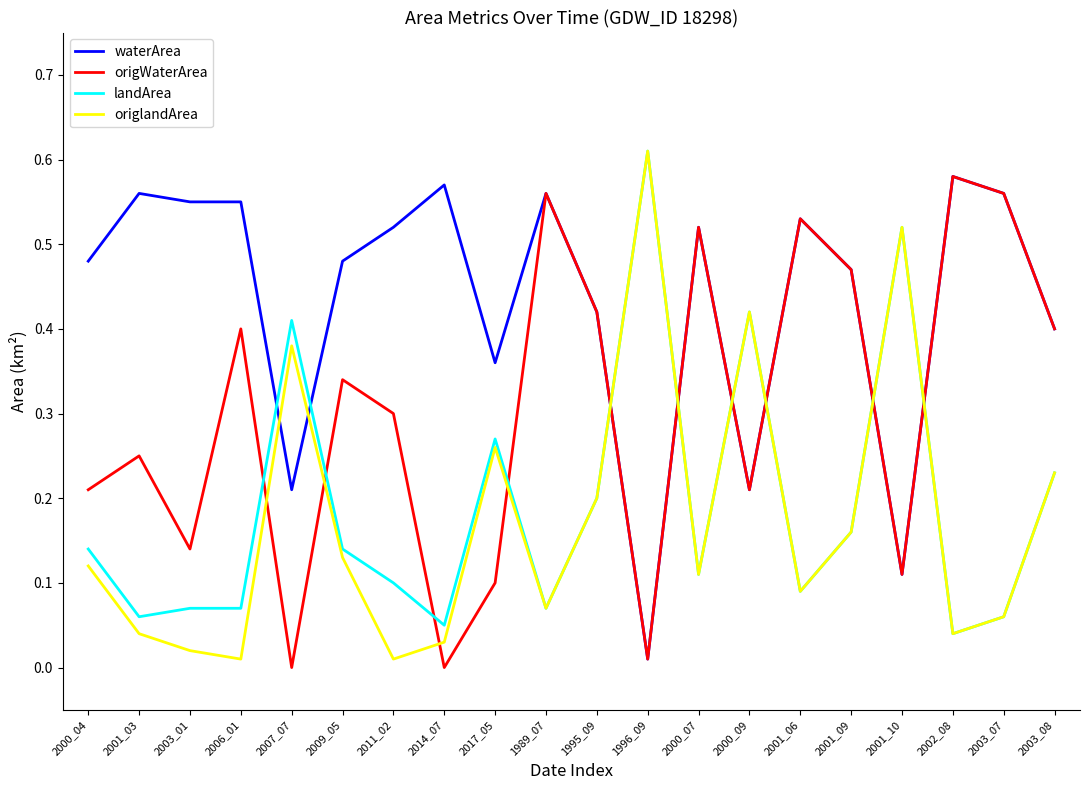

True or false: landArea and origWaterArea intersect in this chart.

True